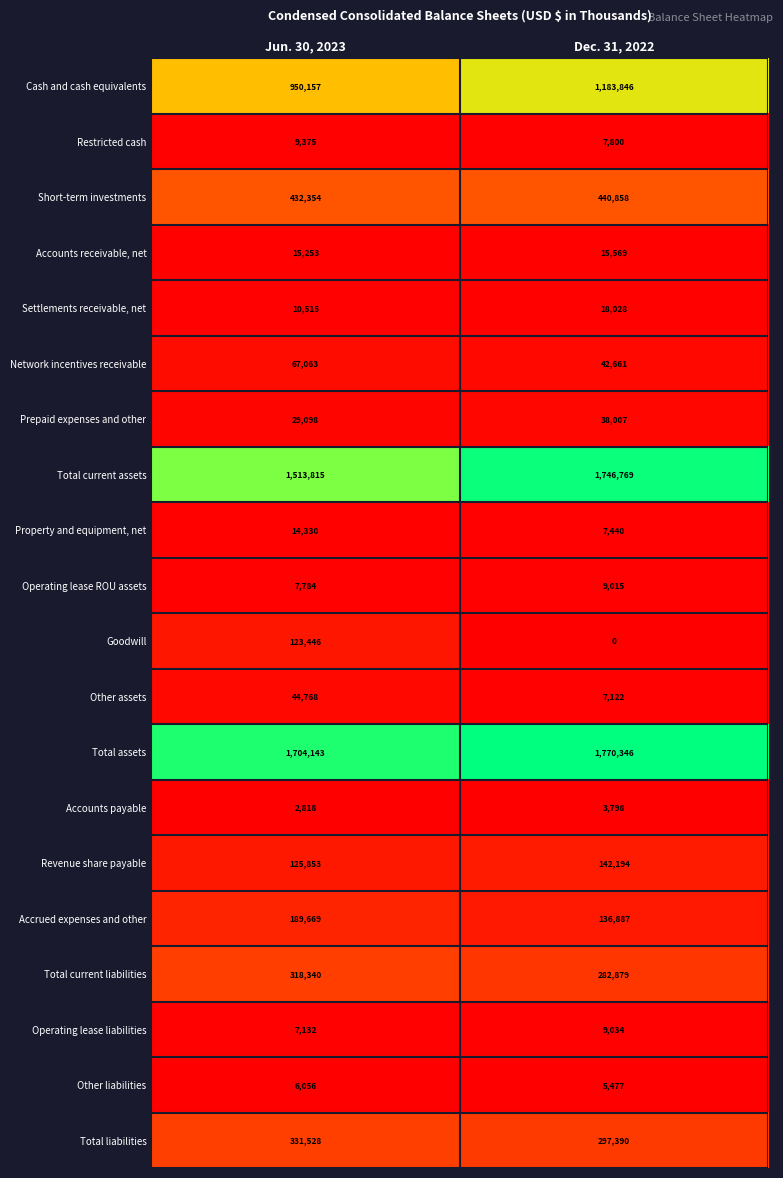

What is the highest value of the Total assets series?

1770346